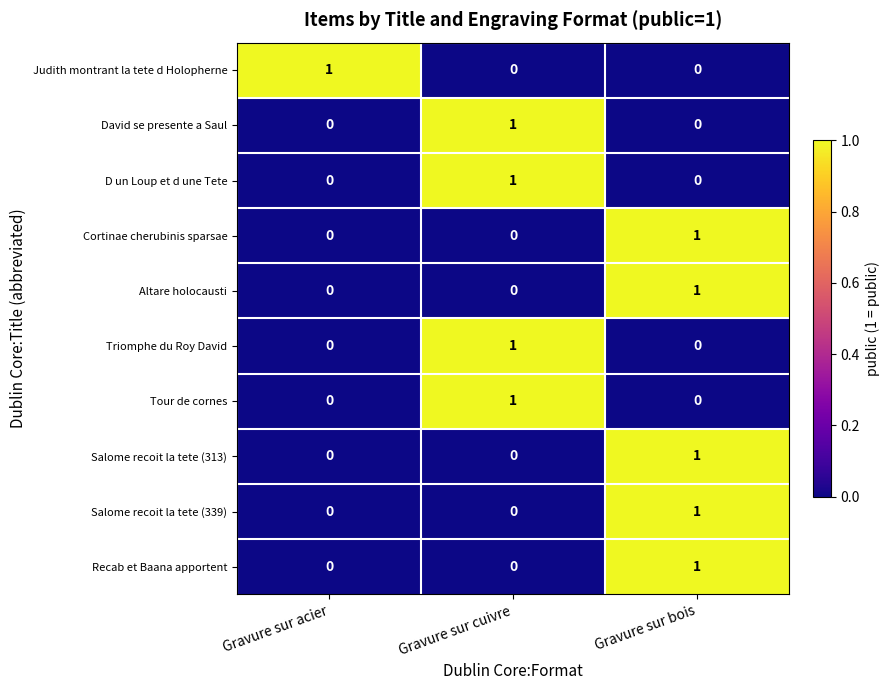

How many series are shown in this chart?

10